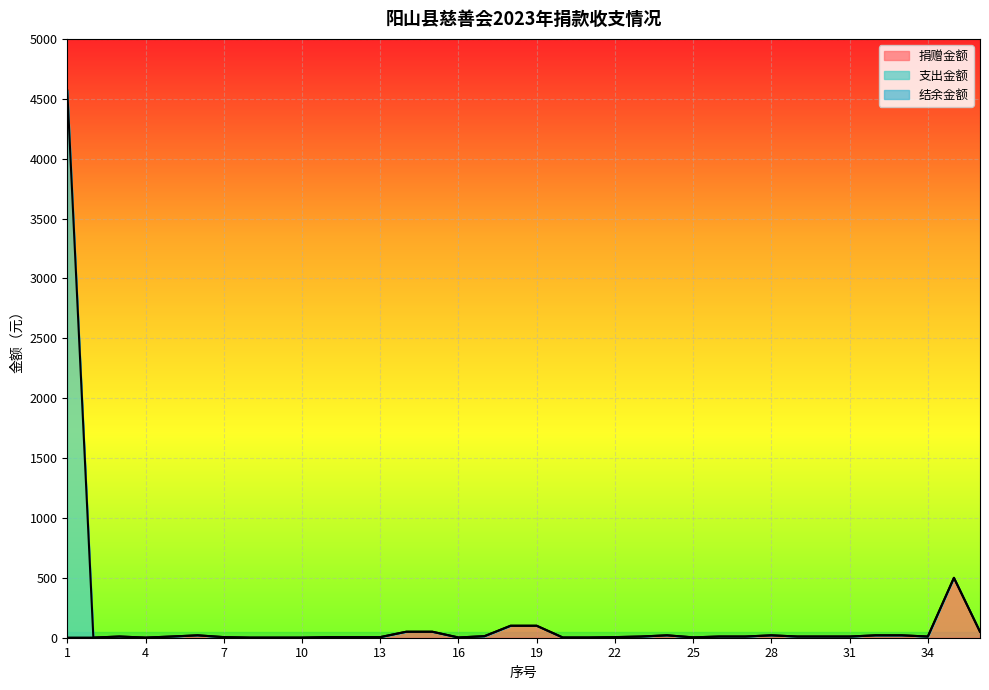

What is the average value of the 支出金额 series?

157